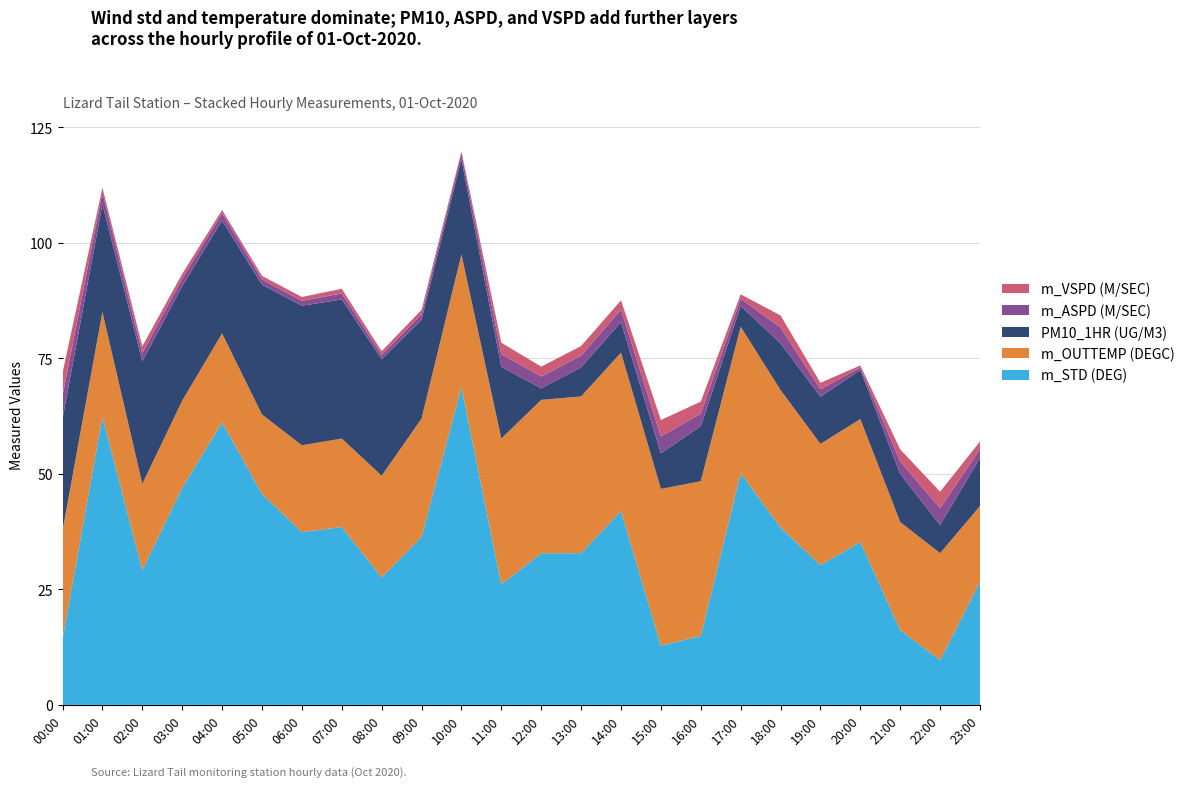

The value of m_STD (DEG) at 21:00 is 16.2. True or false?

True